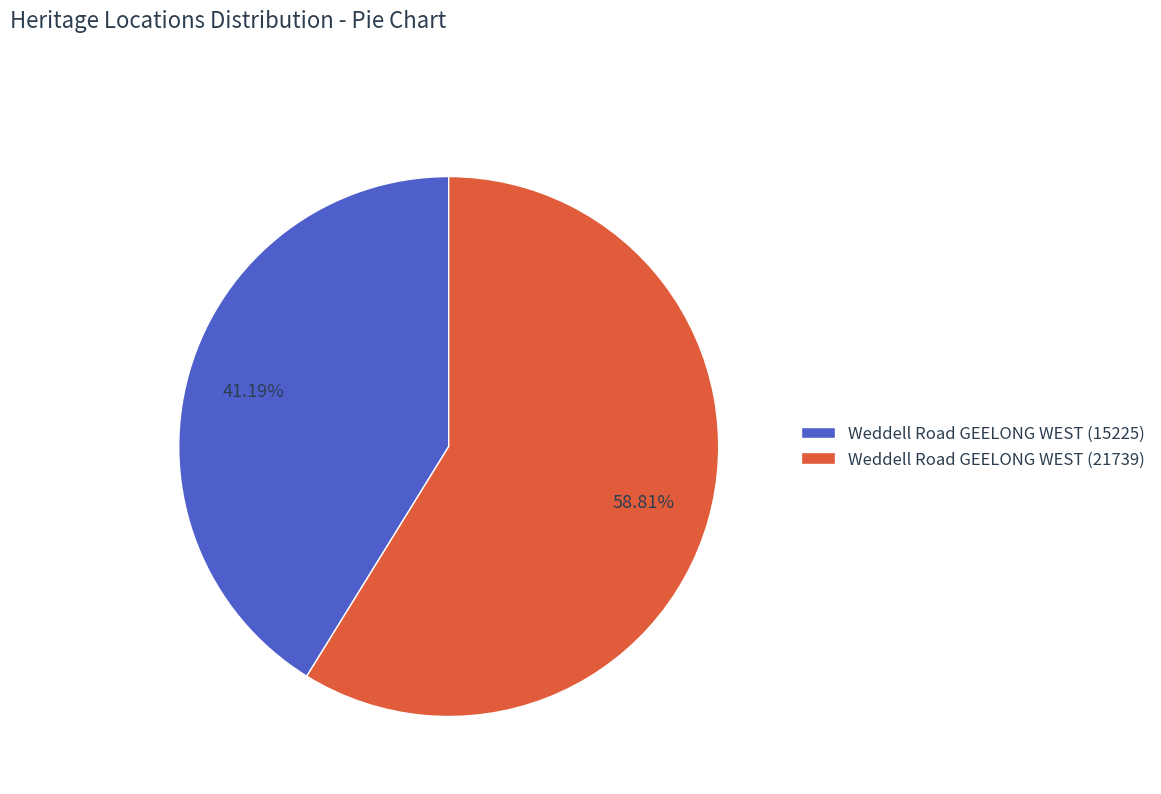

The Weddell Road GEELONG WEST (15225) slice represents 53% of the pie. True or false?

False